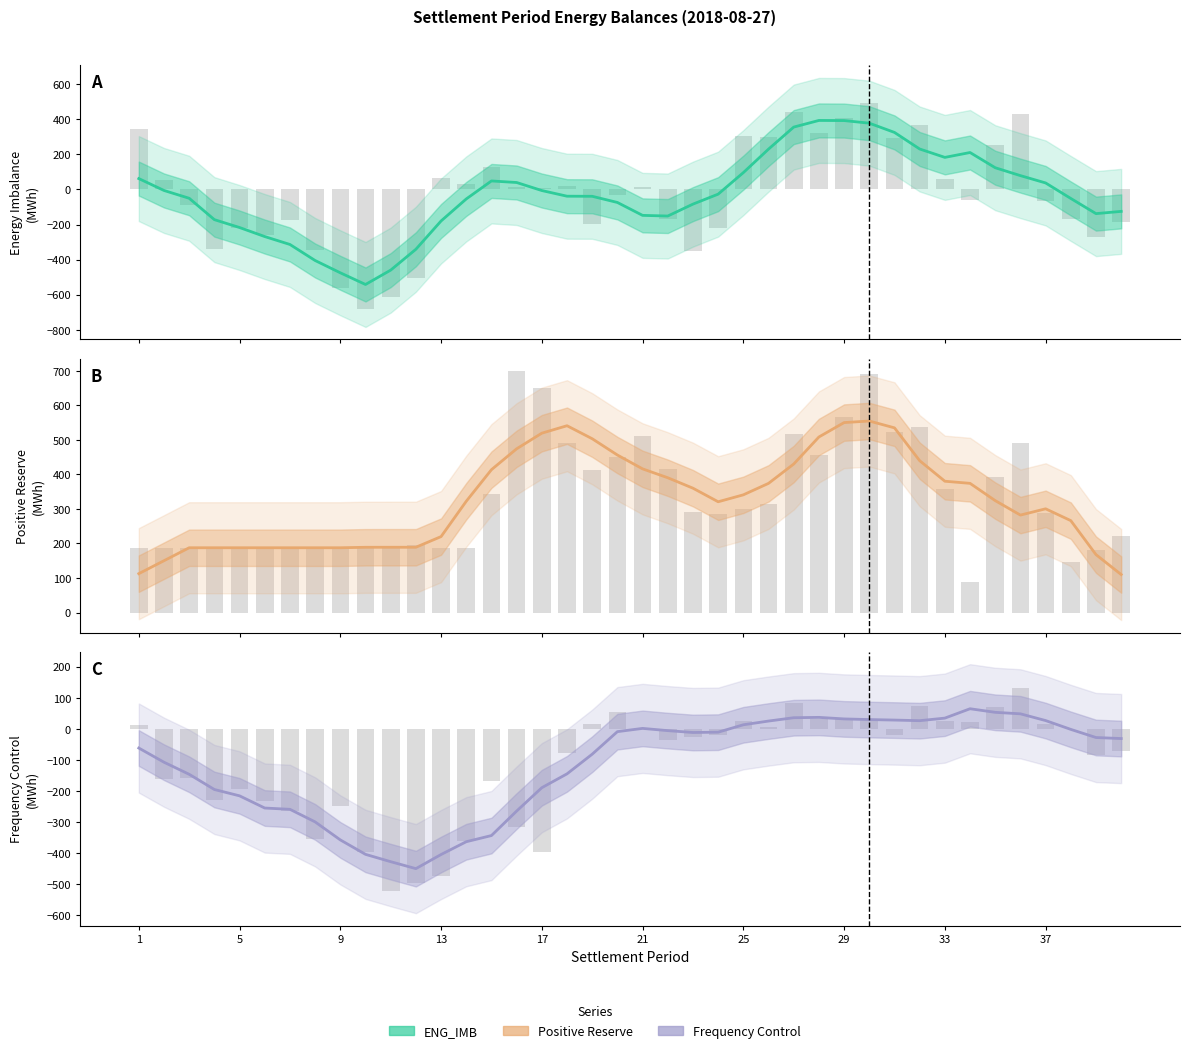

Where does the ENG_IMB series first go above -38?

1